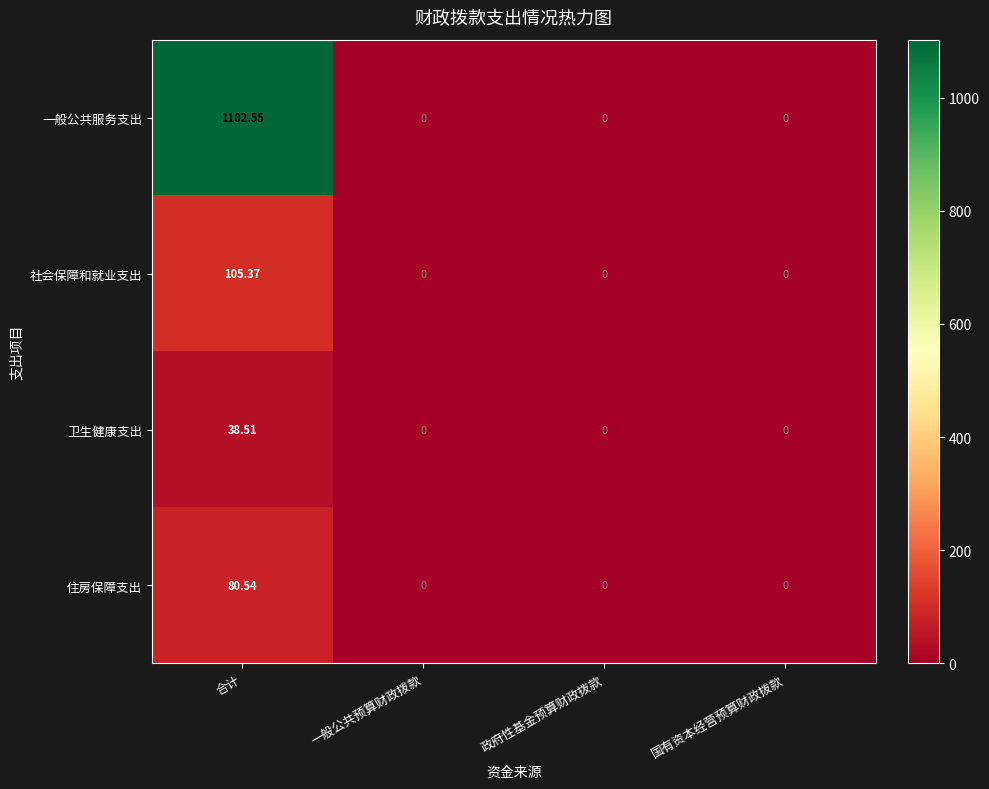

Which series changed the most between 合计 and 政府性基金预算财政拨款?

一般公共服务支出